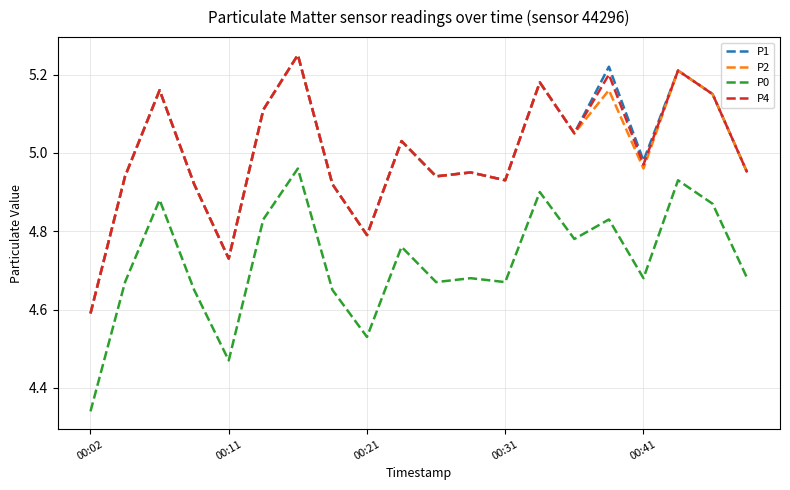

True or false: P2 and P0 intersect in this chart.

False